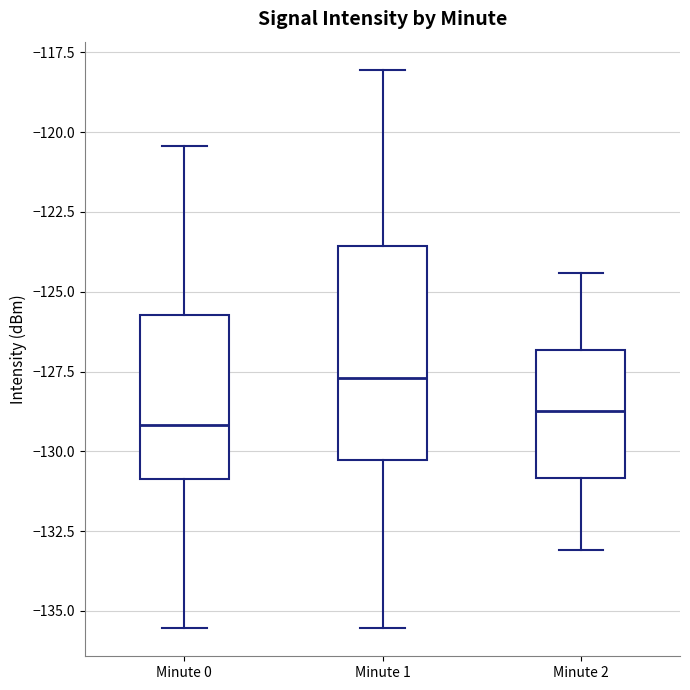

Comparing the boxes themselves (not the whiskers), which one is the tallest?

Minute 1